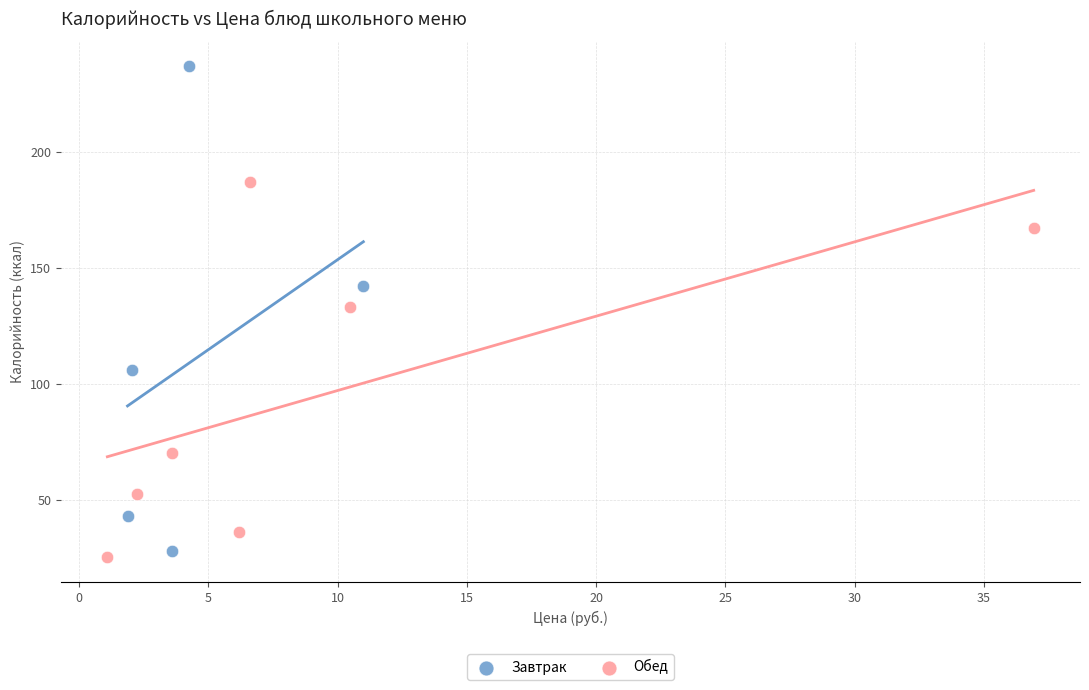

Which series has the largest Y range (max minus min)?

Завтрак